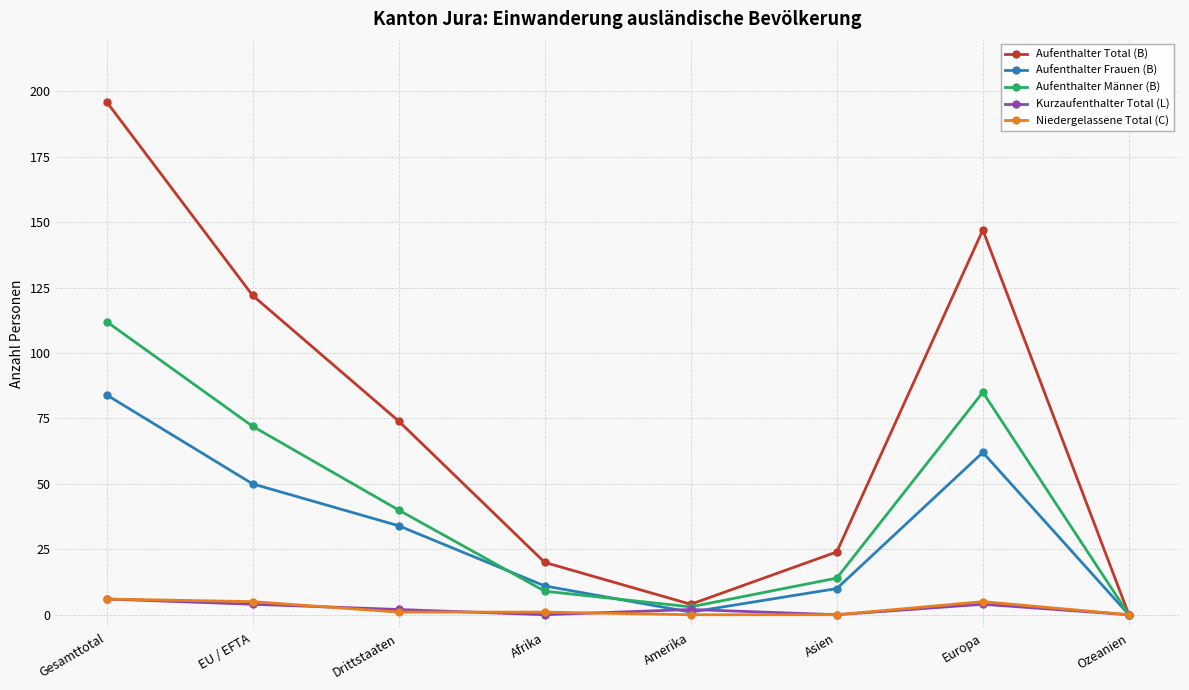

What is the difference between the highest and lowest values at Amerika?

4